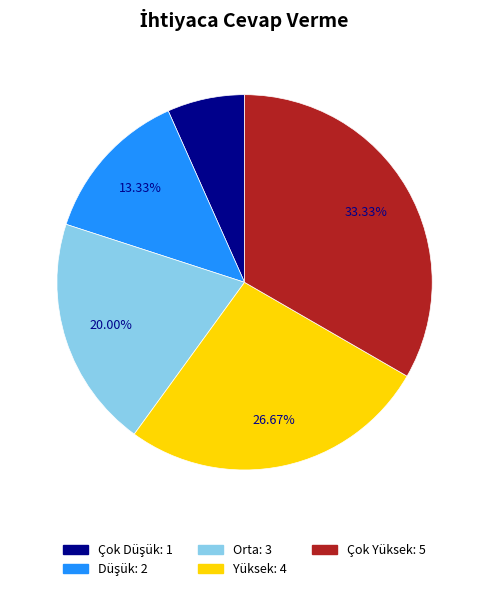

Do Çok Yüksek and Orta together represent more than half of the pie?

Yes